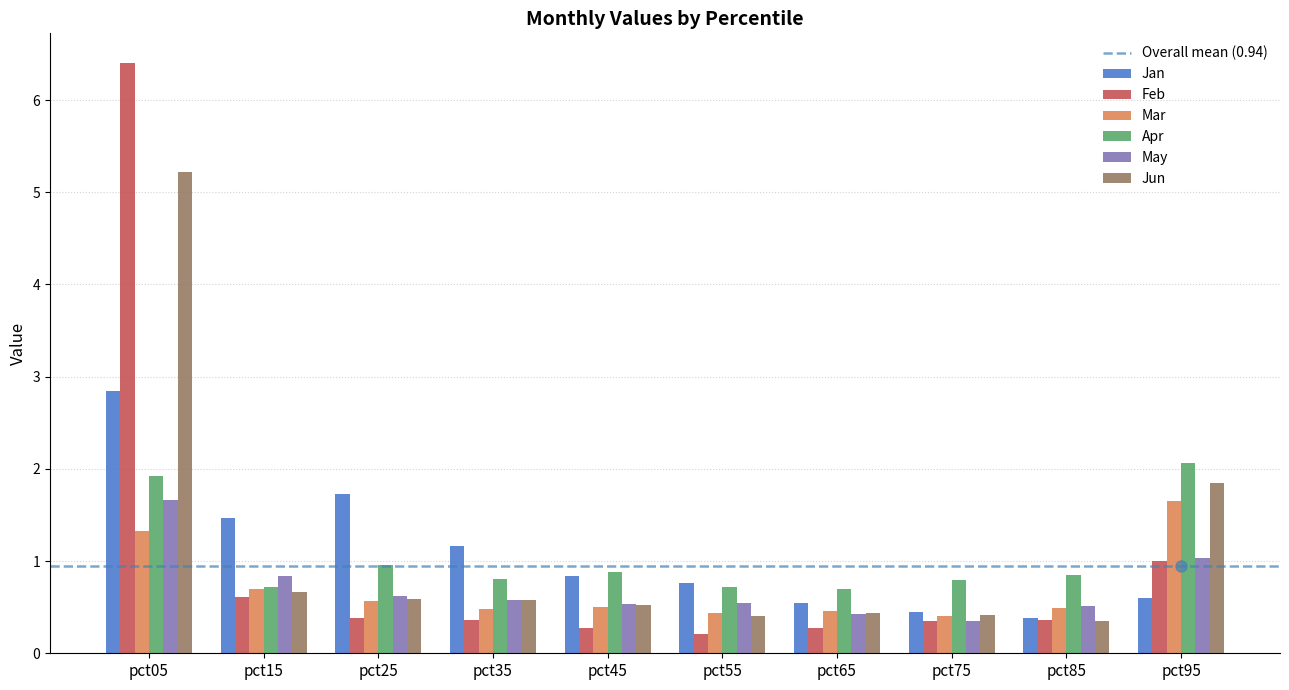

What is the sum of the Jun values at pct05 and pct15?

5.9